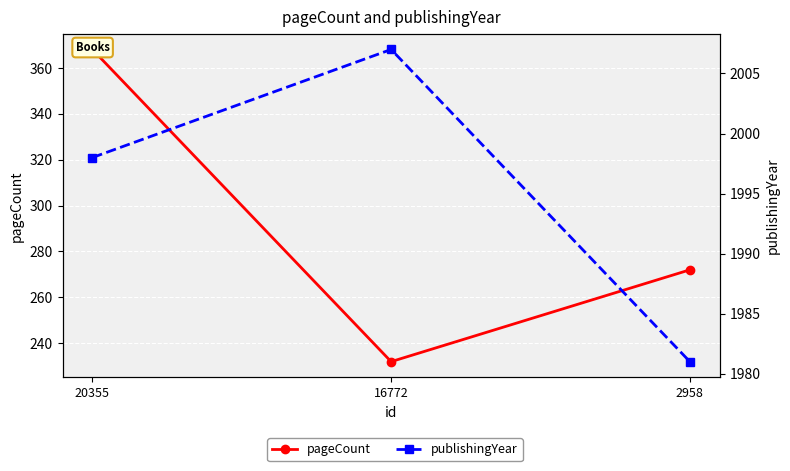

Between 20355 and 2958, which series saw the biggest shift?

pageCount